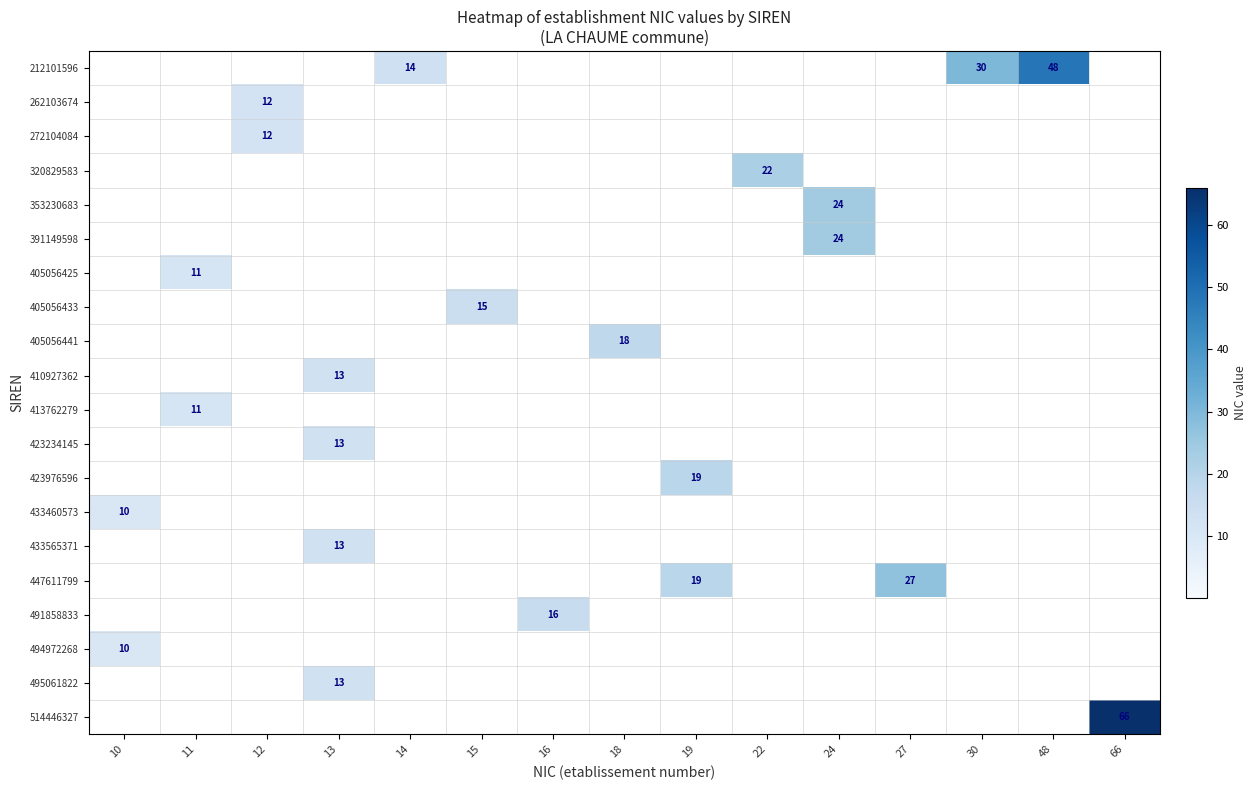

True or false: 514446327 has a value of 100 at 66.

False